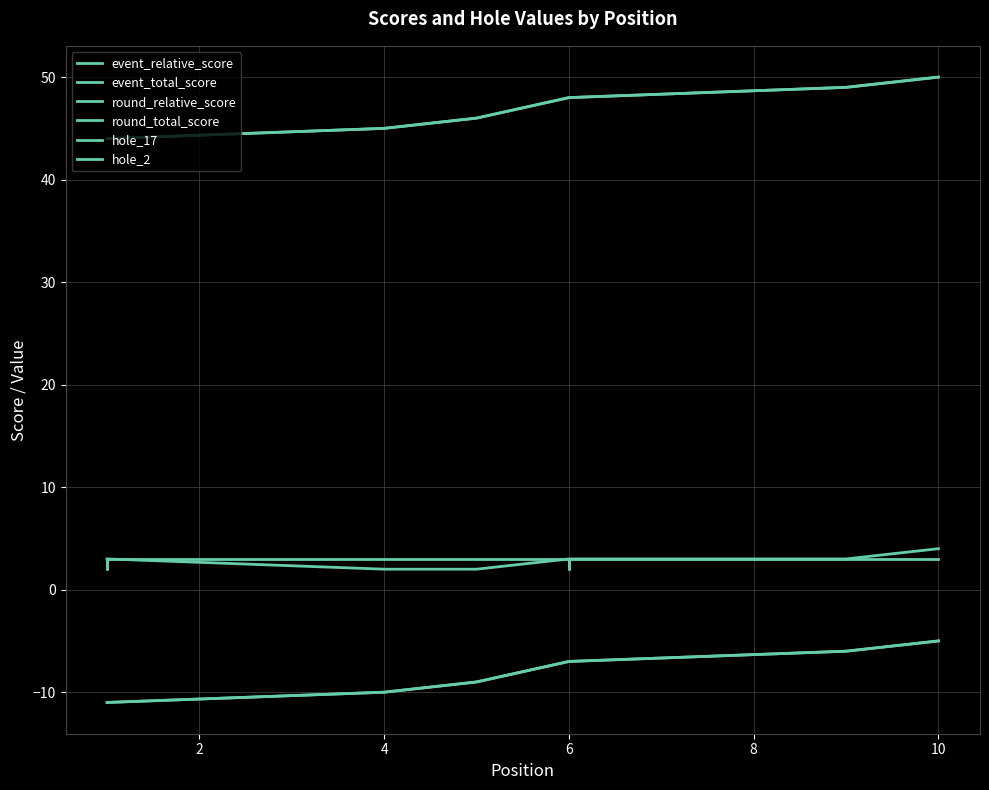

What are all the series names shown in the legend?

event_relative_score, event_total_score, round_relative_score, round_total_score, hole_17, hole_2